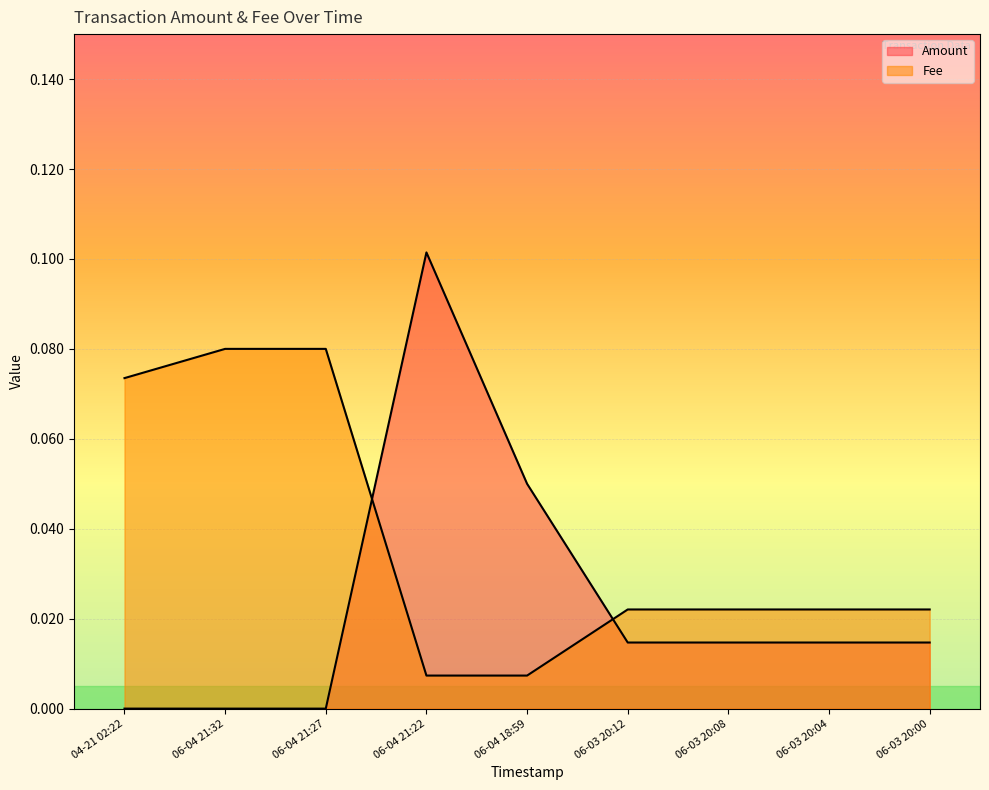

How many intersections are there between Fee and Amount?

2